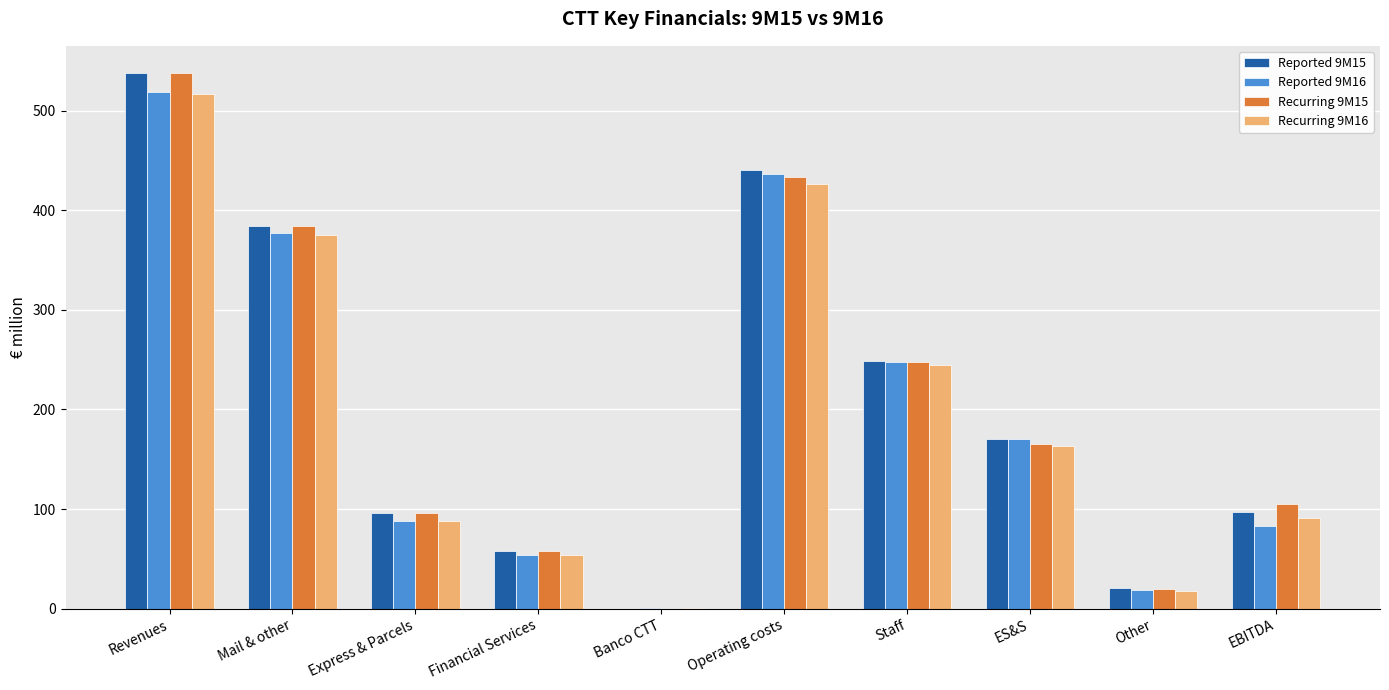

Between Operating costs and ES&S, which series saw the biggest shift?

Reported 9M15